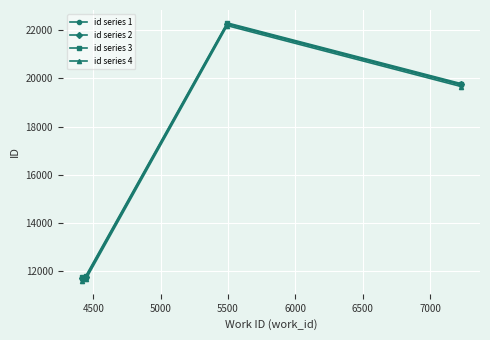

What is the value of the id series 2 point at the 2nd from the left?

11745.3